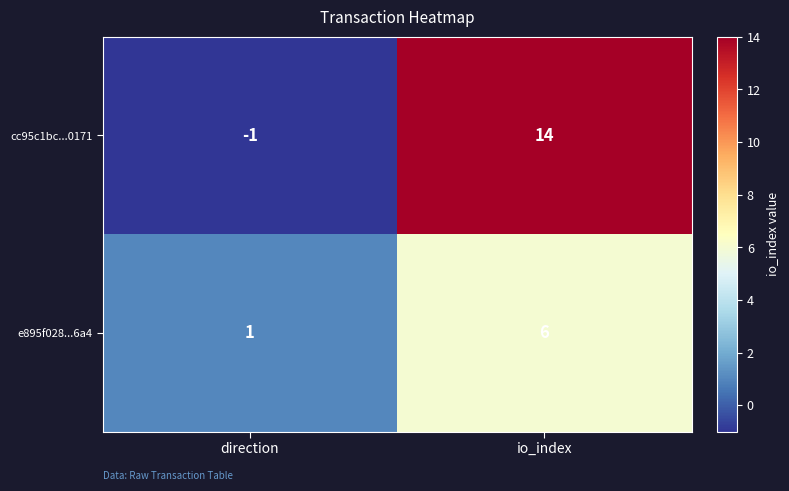

True or false: e895f028...6a4 has a value of 10 at io_index.

False